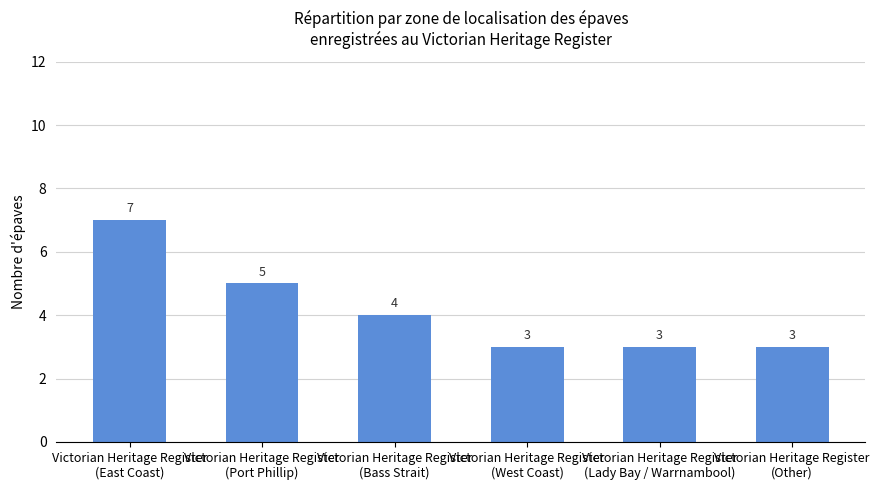

Is it true that the value at Victorian Heritage Register
(Bass Strait) is 1?

False